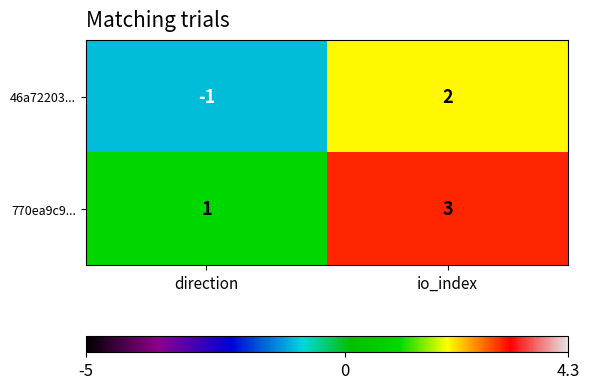

Is it true that 770ea9c9... equals 1 at direction?

True